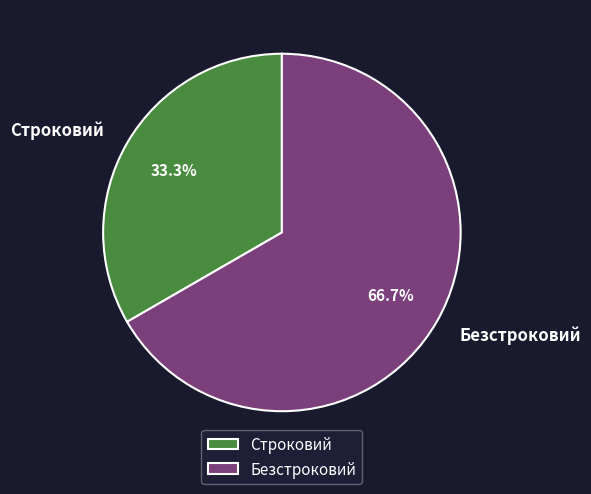

Which category has the smallest portion of the pie?

Строковий